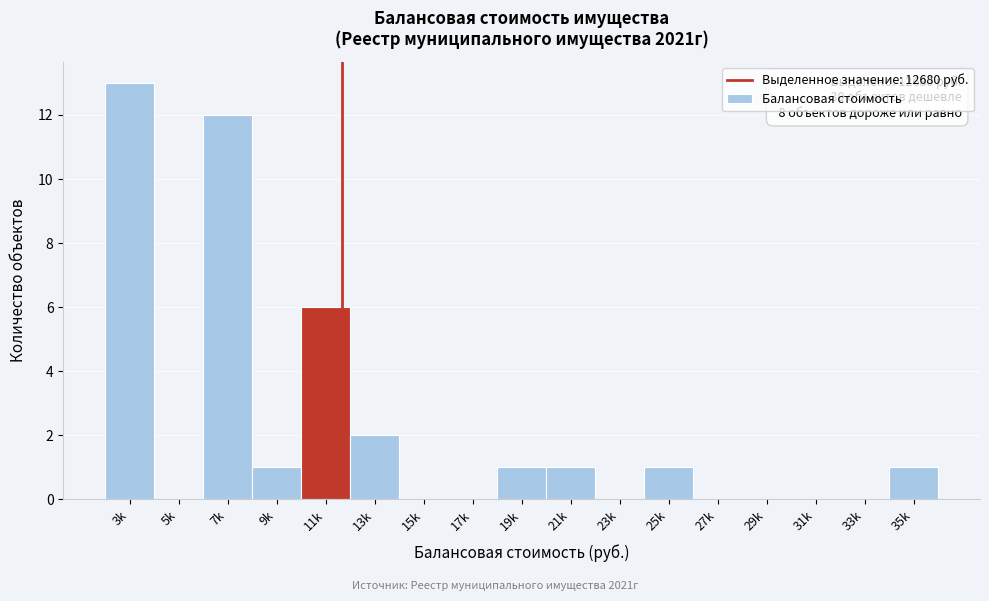

Reading left to right, extract all data points from this chart.

3k=13	5k=0	7k=12	9k=1	11k=6	13k=2	15k=0	17k=0	19k=1	21k=1	23k=0	25k=1	27k=0	29k=0	31k=0	33k=0	35k=1